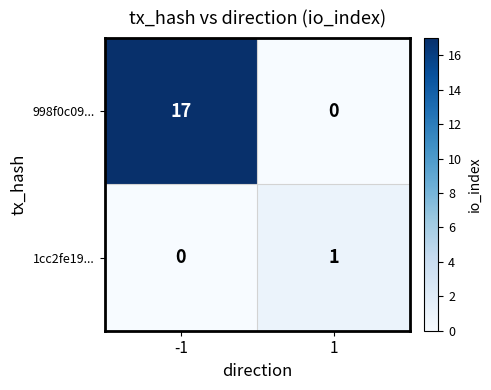

Rank the series by their average value, from highest to lowest.

998f0c09..., 1cc2fe19...